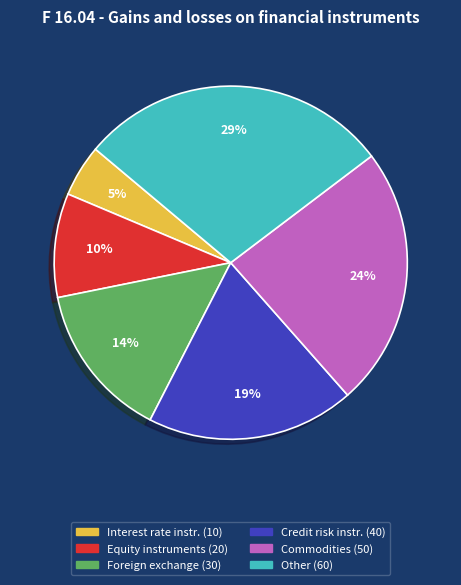

Is there a majority slice in this chart?

No